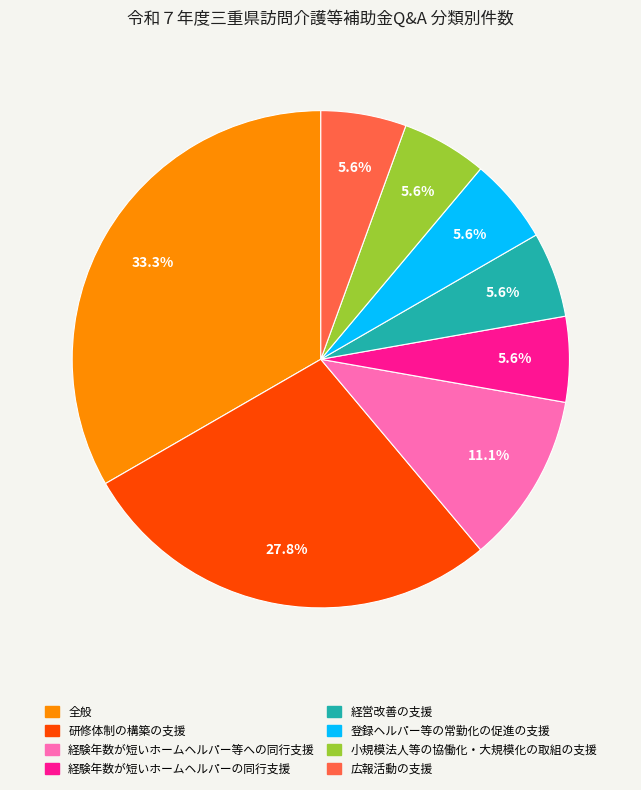

What percentage is NOT represented by 登録ヘルパー等の常勤化の促進の支援?

94.4%